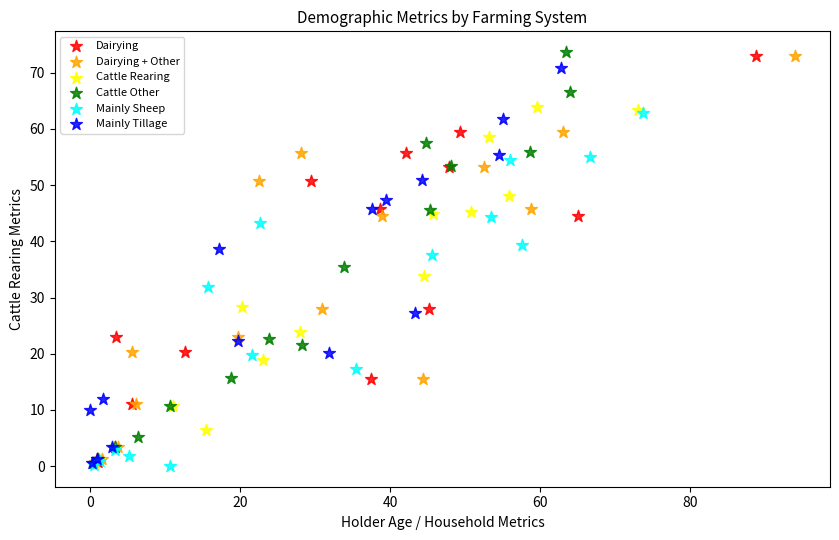

What are all the series names shown in the legend?

Dairying, Dairying + Other, Cattle Rearing, Cattle Other, Mainly Sheep, Mainly Tillage